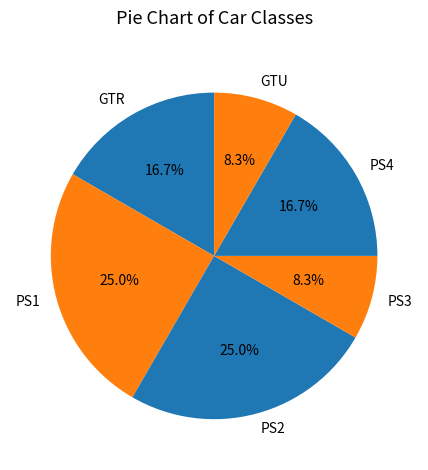

How many segments does this pie chart have?

6